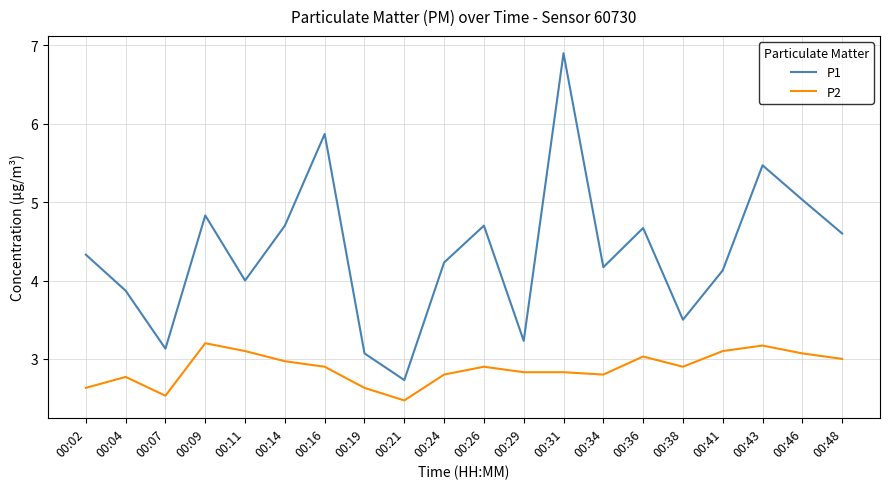

True or false: P1 and P2 cross at least once.

False